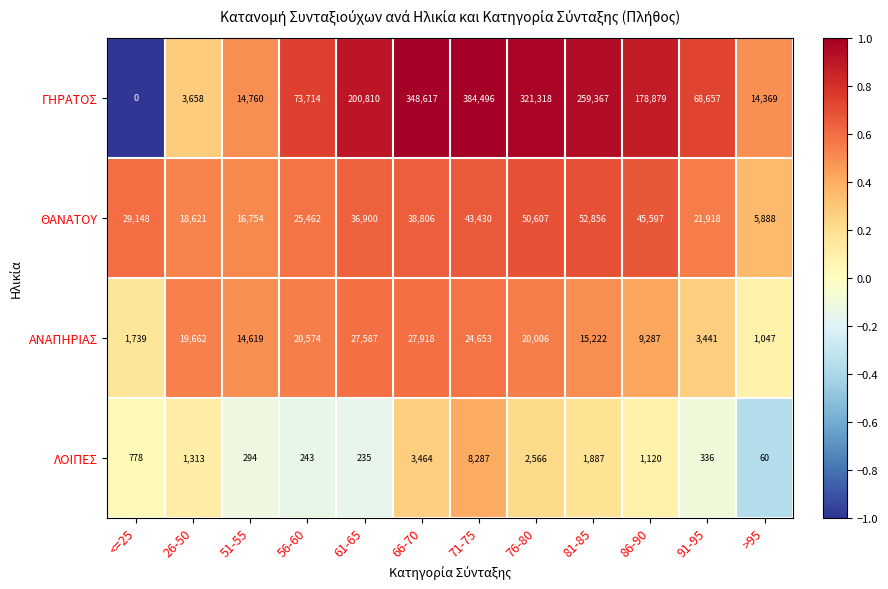

How many ΑΝΑΠΗΡΙΑΣ values are between 9287 and 24653?

7